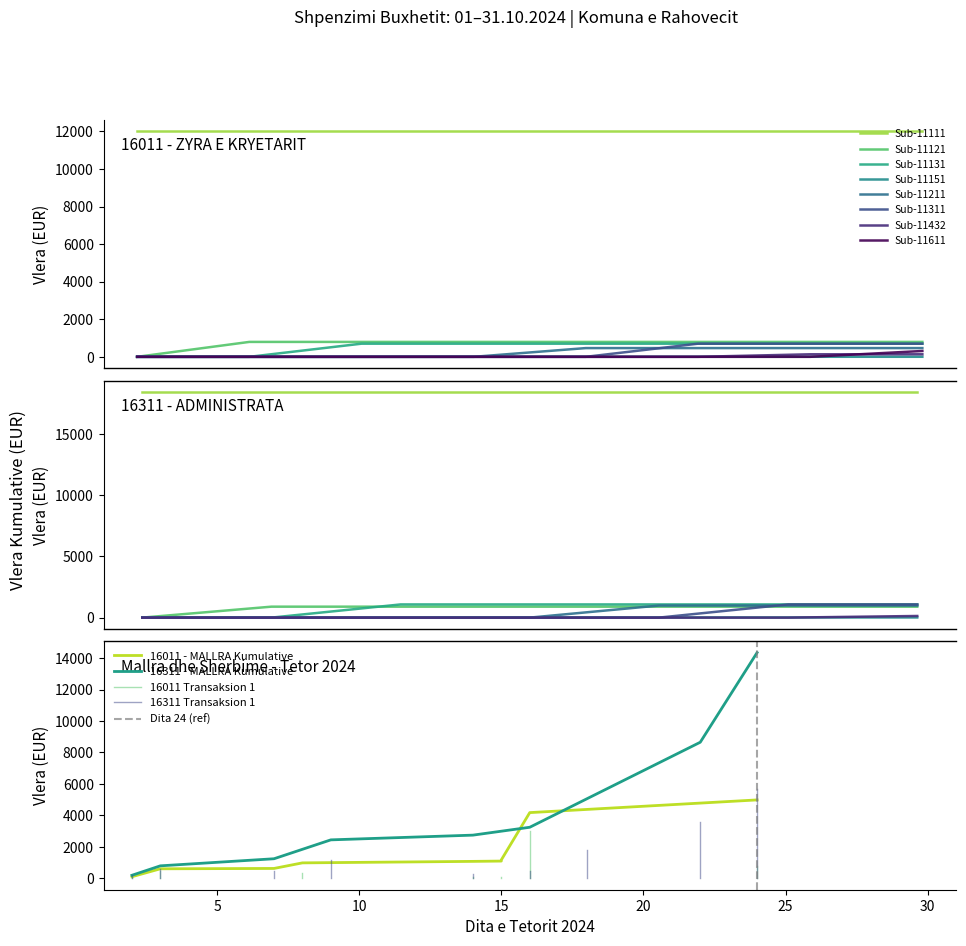

What is the average value?

19037.9